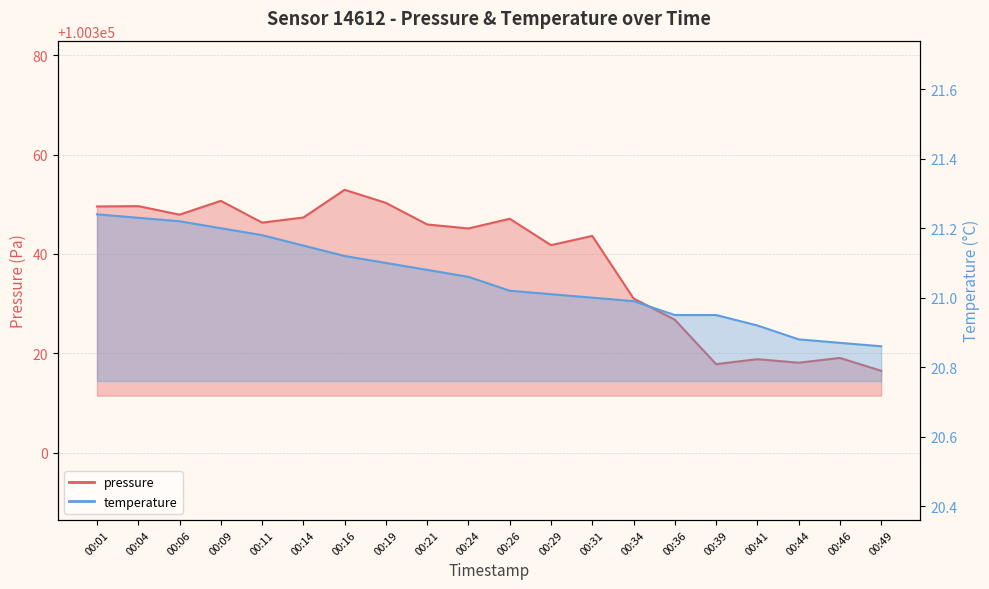

What is the value of the temperature point at the 1st from the left?

21.2